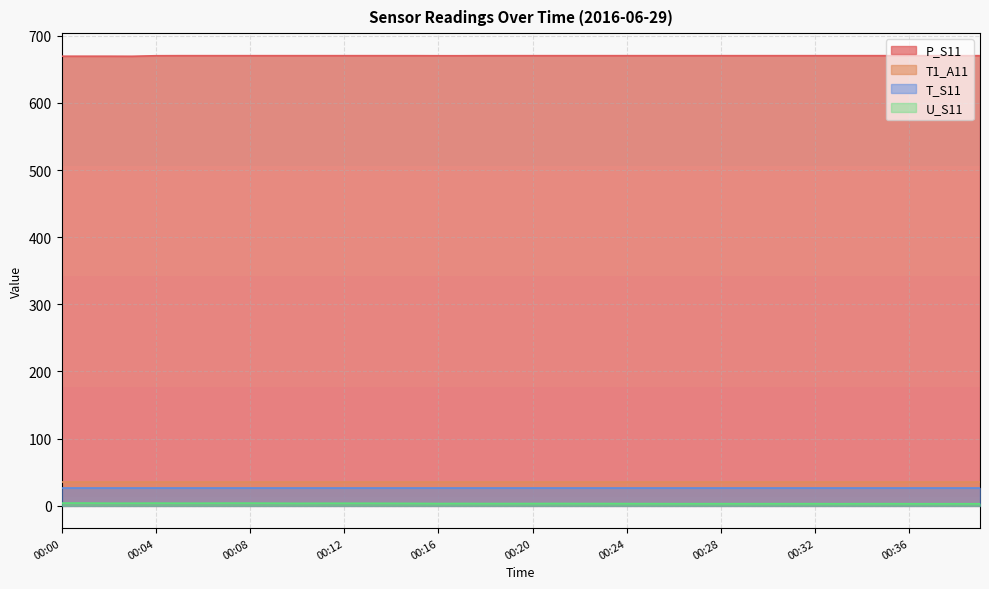

Where does the P_S11 series first go above 670?

00:04